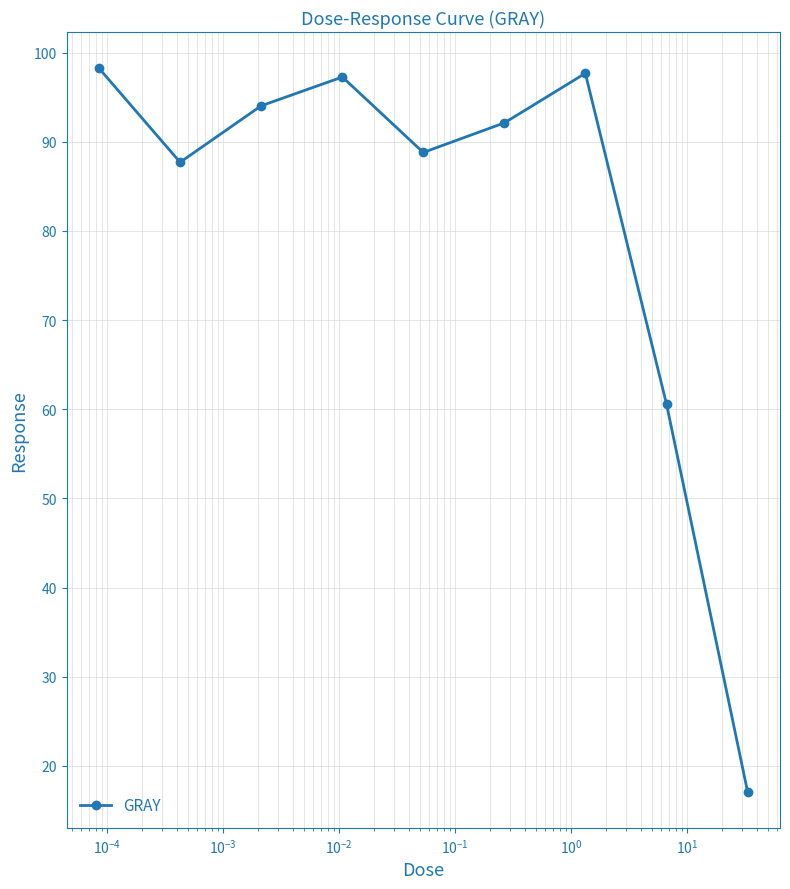

How many interior local valleys (lower than both neighbors) does the data have?

2